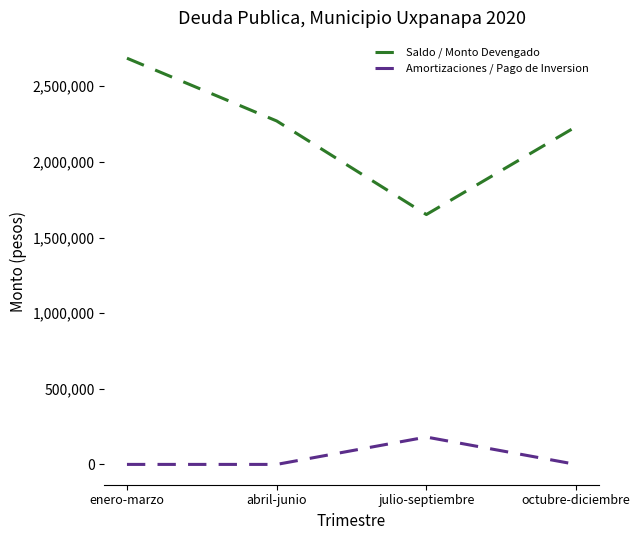

Rank the series by their maximum value, from lowest to highest.

Amortizaciones / Pago de Inversion, Saldo / Monto Devengado